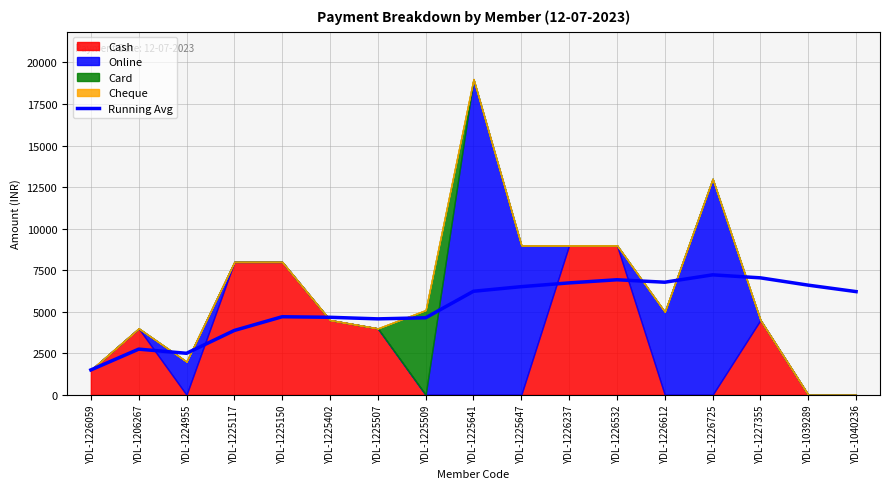

Where is the data nearest to the value 4360?

YDL-1225507